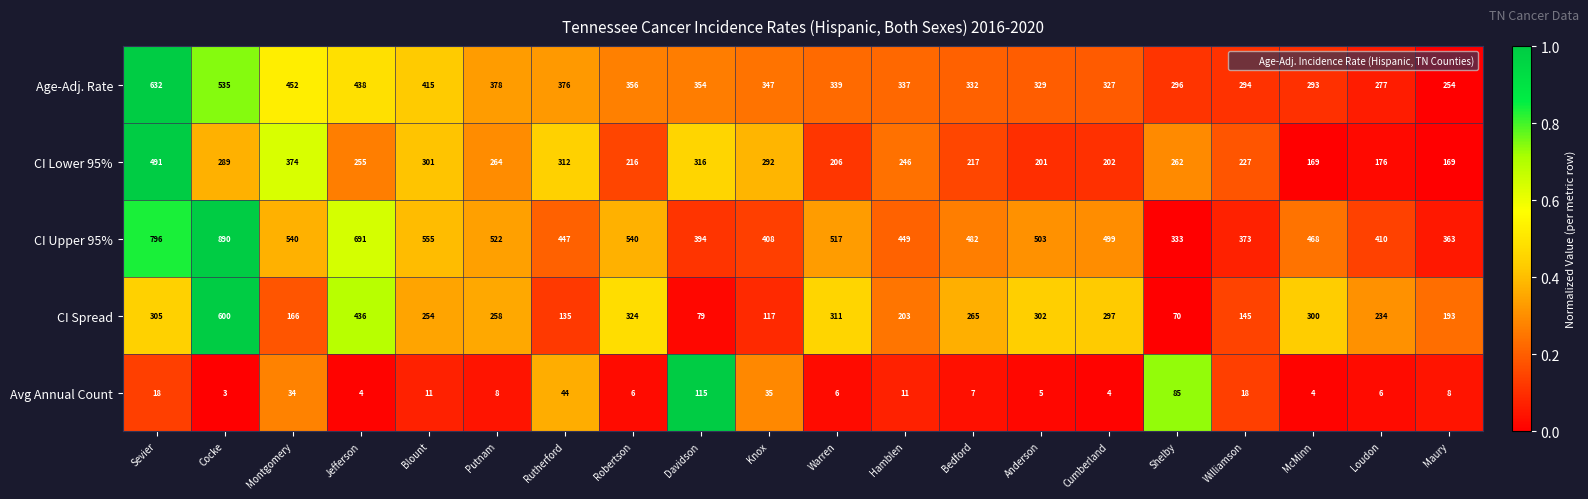

Rank the series at Loudon from lowest to highest value.

Avg Annual Count, CI Lower 95%, CI Spread, Age-Adj. Rate, CI Upper 95%